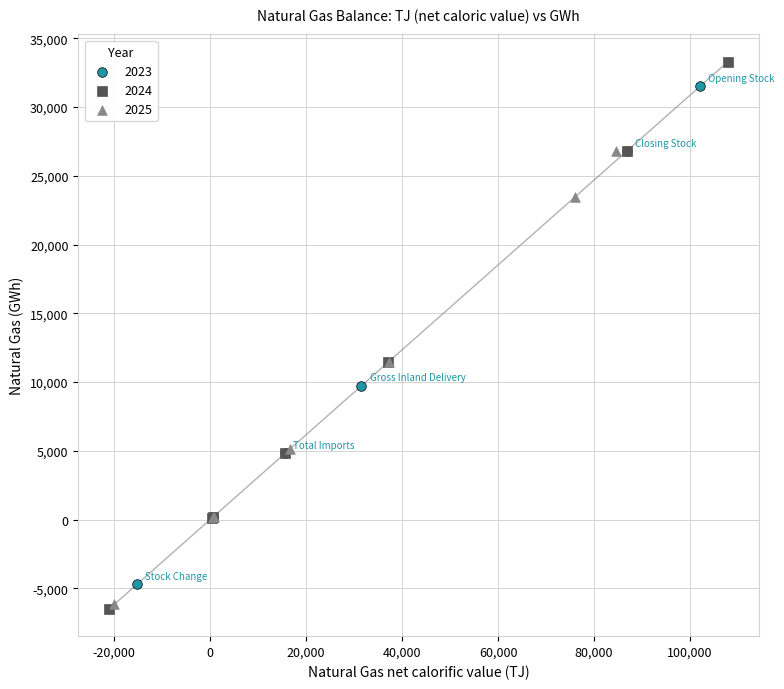

What are all the series names shown in the legend?

2023, 2024, 2025